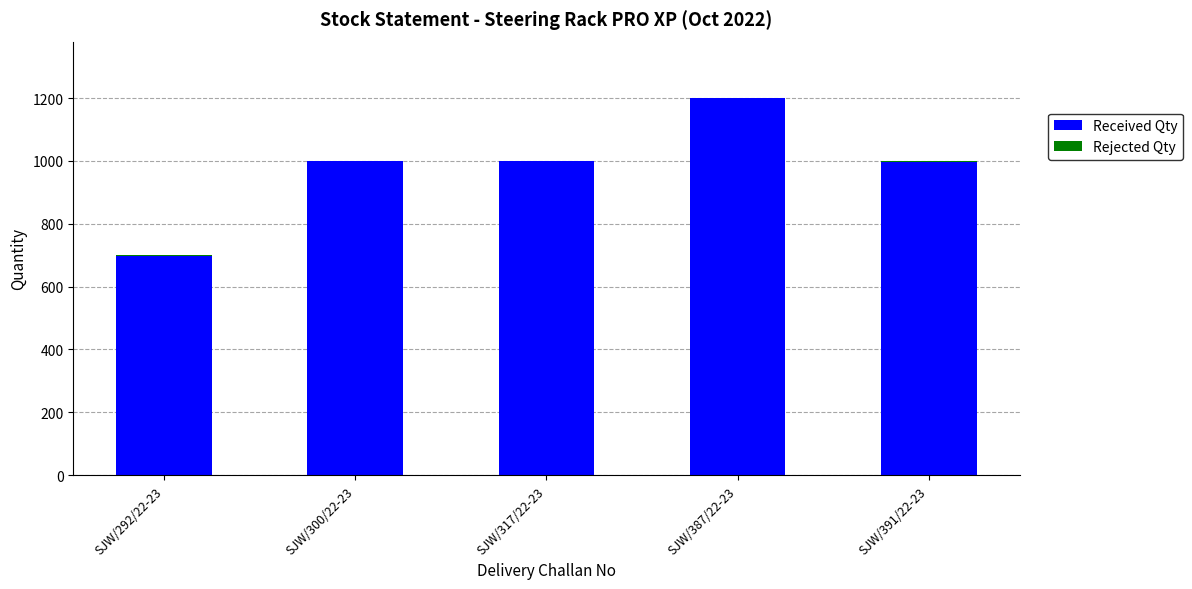

The value of Received Qty at SJW/387/22-23 is 1199. True or false?

True